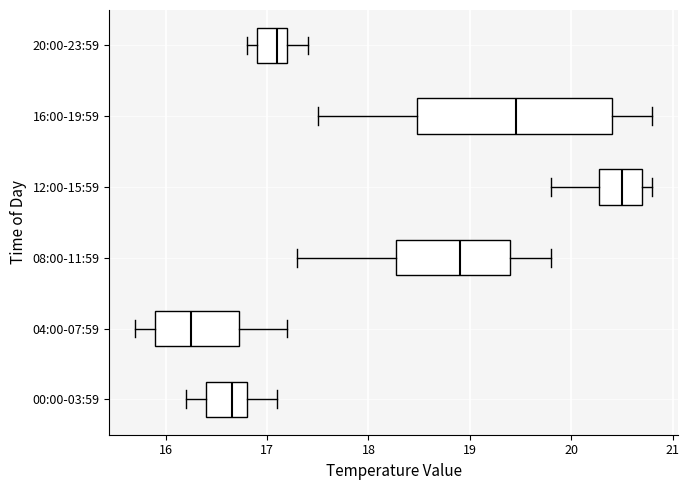

Reading bottom to top, read every box against the x-axis: the position of its median line, the range the box covers, and the ends of its whiskers. The values are not printed on the chart, so give them approximately, as read against the axis.

00:00-03:59: median 16.7, box 16.4 to 16.8, whiskers 16.2 to 17.1
04:00-07:59: median 16.3, box 15.9 to 16.7, whiskers 15.7 to 17.2
08:00-11:59: median 18.9, box 18.3 to 19.4, whiskers 17.3 to 19.8
12:00-15:59: median 20.5, box 20.3 to 20.7, whiskers 19.8 to 20.8
16:00-19:59: median 19.5, box 18.5 to 20.4, whiskers 17.5 to 20.8
20:00-23:59: median 17.1, box 16.9 to 17.2, whiskers 16.8 to 17.4